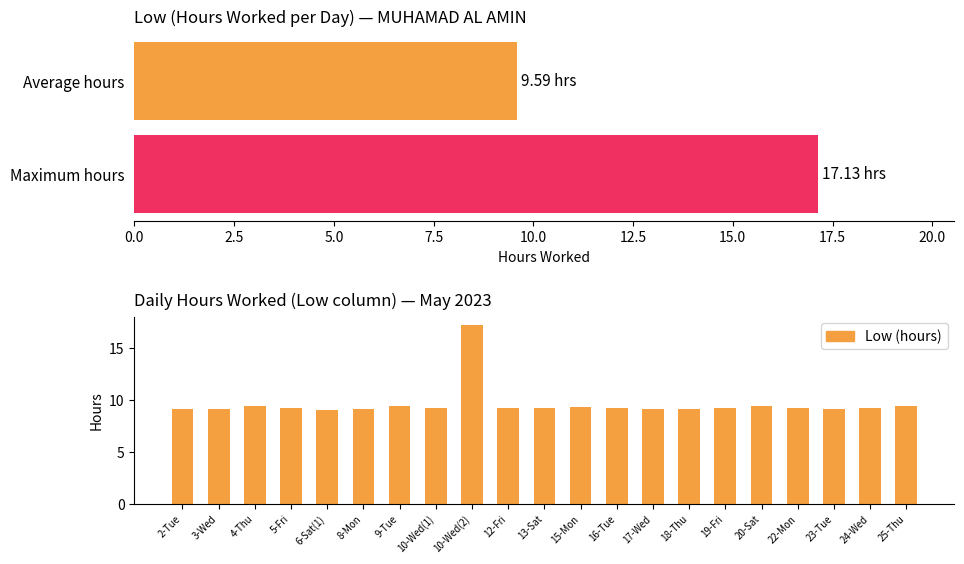

Reading right to left, transcribe all the data shown in this chart.

9.4	9.2	9.1	9.2	9.4	9.2	9.1	9.1	9.2	9.3	9.2	9.2	17.1	9.2	9.4	9.1	9.1	9.2	9.4	9.1	9.1